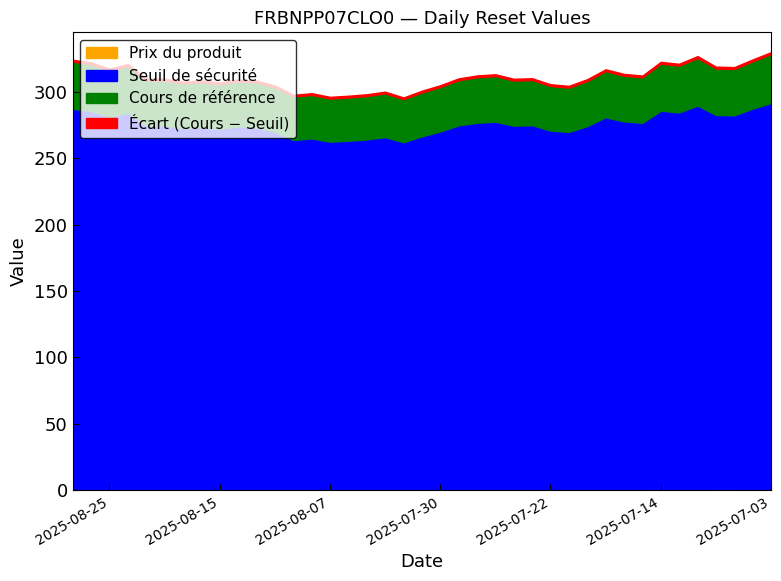

At how many categories does at least one series exceed 201?

39